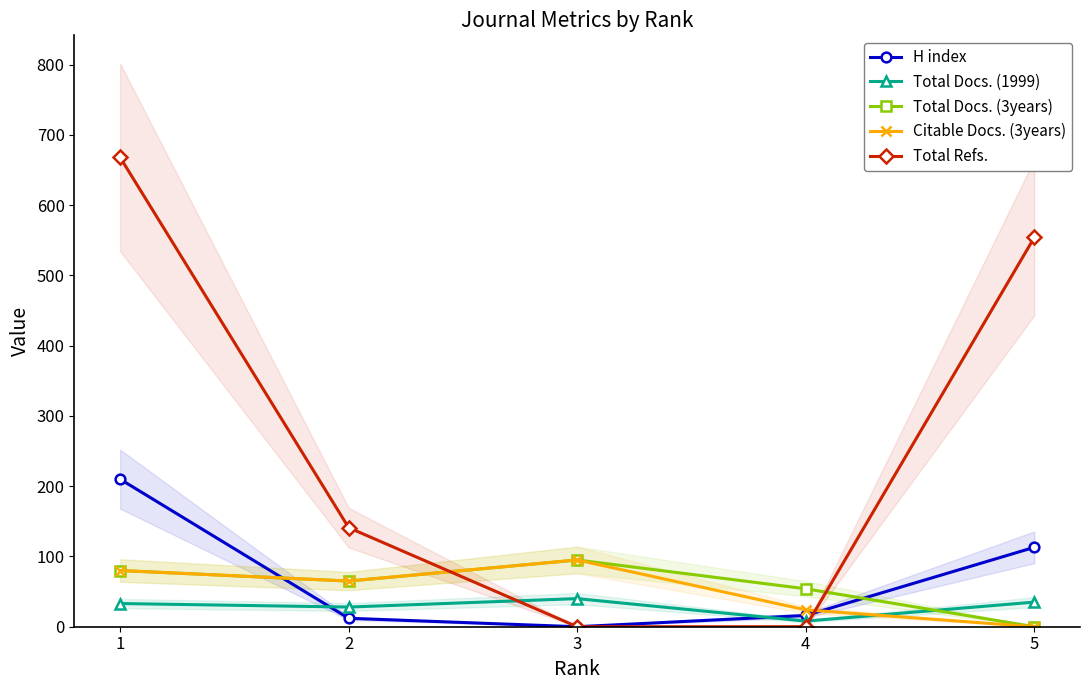

At which label is H index closest to 105?

5